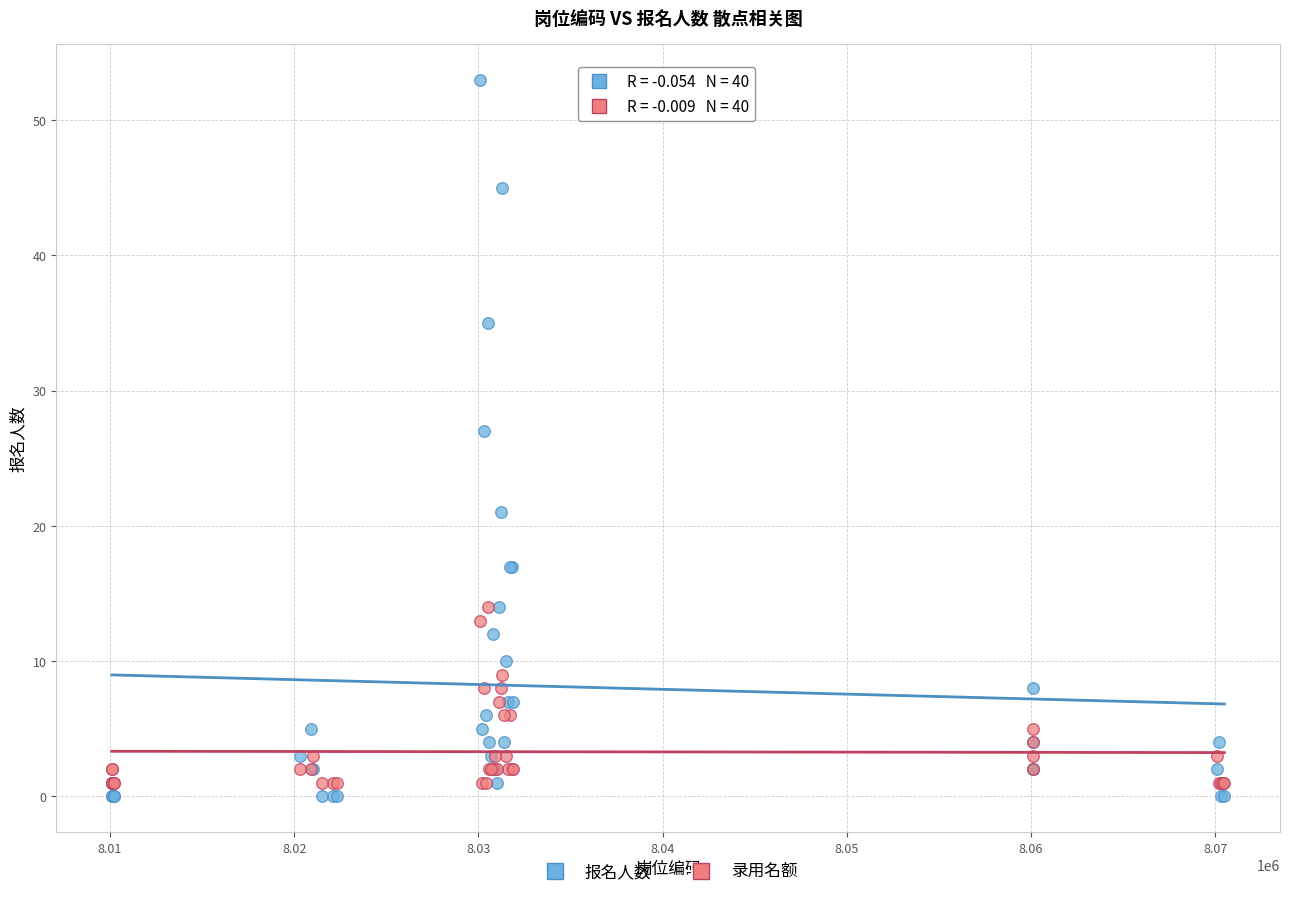

Across all series, what Y value is closest to 26?

27